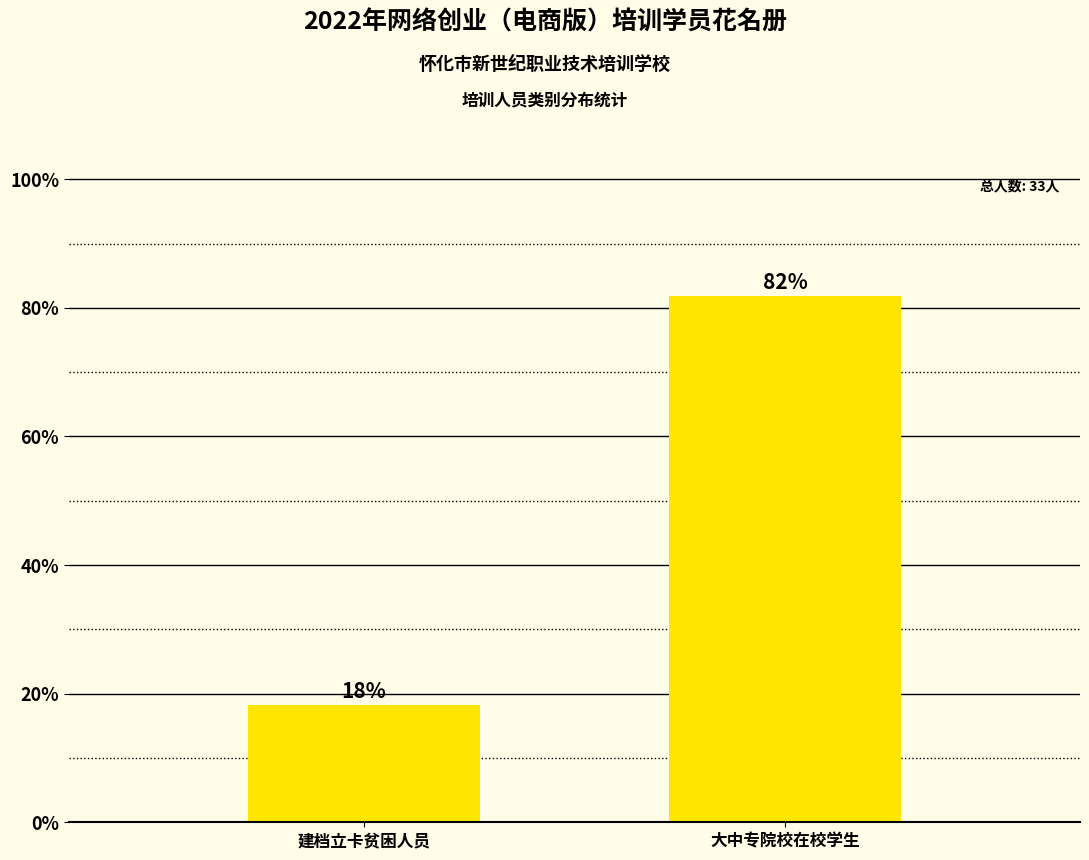

List the labels in order of value, largest first.

大中专院校在校学生, 建档立卡贫困人员